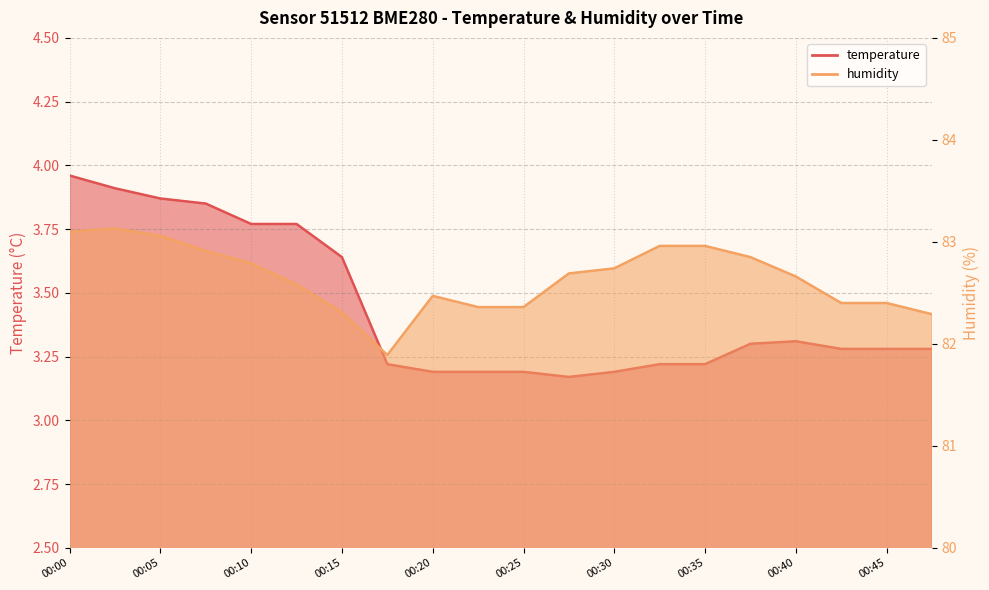

Reading right to left, list all the values displayed in this chart.

temperature: 00:47=3.3	00:45=3.3	00:42=3.3	00:40=3.3	00:37=3.3	00:35=3.2	00:32=3.2	00:30=3.2	00:28=3.2	00:25=3.2	00:23=3.2	00:20=3.2	00:18=3.2	00:15=3.6	00:13=3.8	00:10=3.8	00:08=3.9	00:05=3.9	00:03=3.9	00:00=4.0
humidity: 00:47=82.3	00:45=82.4	00:42=82.4	00:40=82.7	00:37=82.8	00:35=83.0	00:32=83.0	00:30=82.7	00:28=82.7	00:25=82.4	00:23=82.4	00:20=82.5	00:18=81.9	00:15=82.3	00:13=82.6	00:10=82.8	00:08=82.9	00:05=83.1	00:03=83.1	00:00=83.1